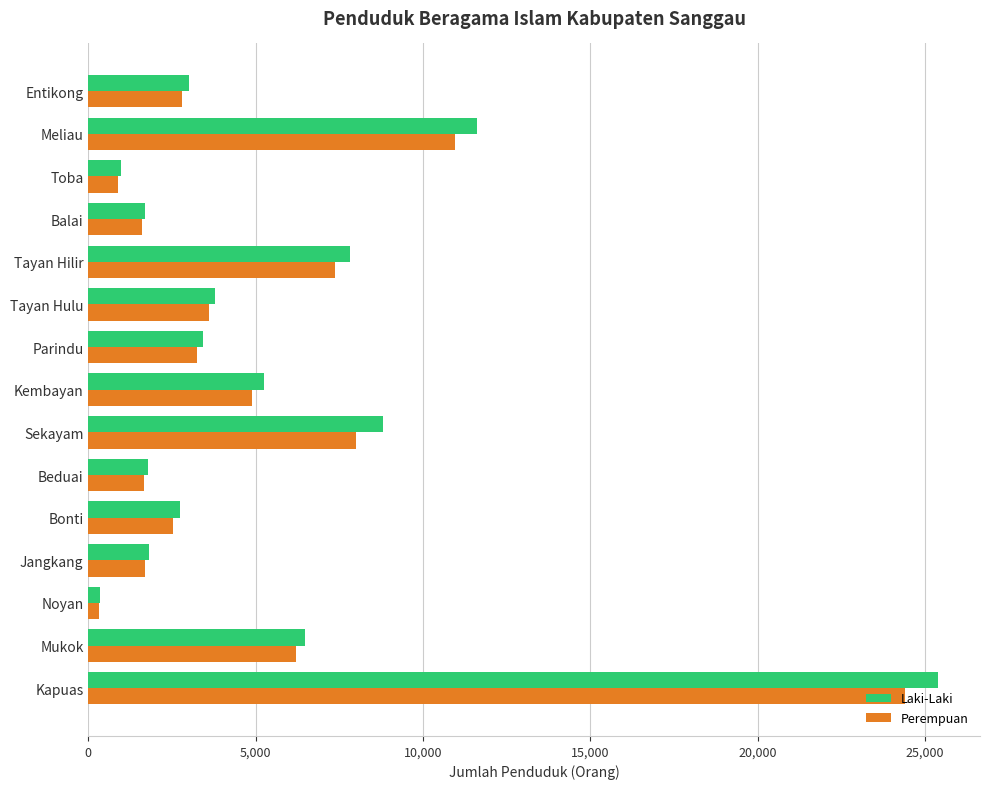

At how many categories does at least one series exceed 4394?

6